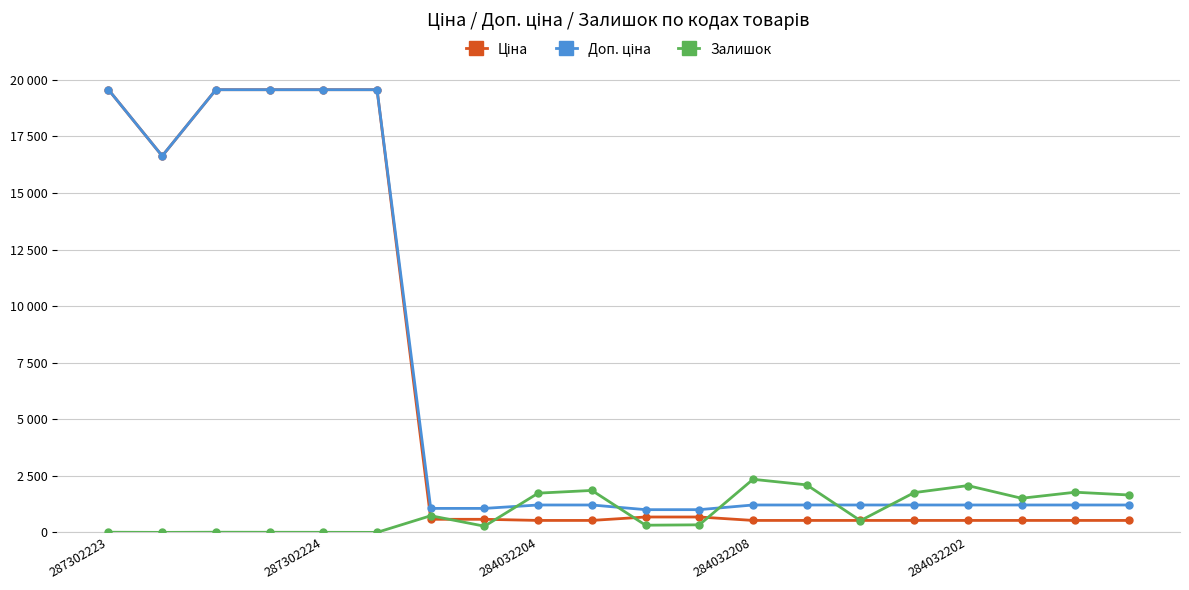

At which label does Доп. ціна reach its peak?

287302223